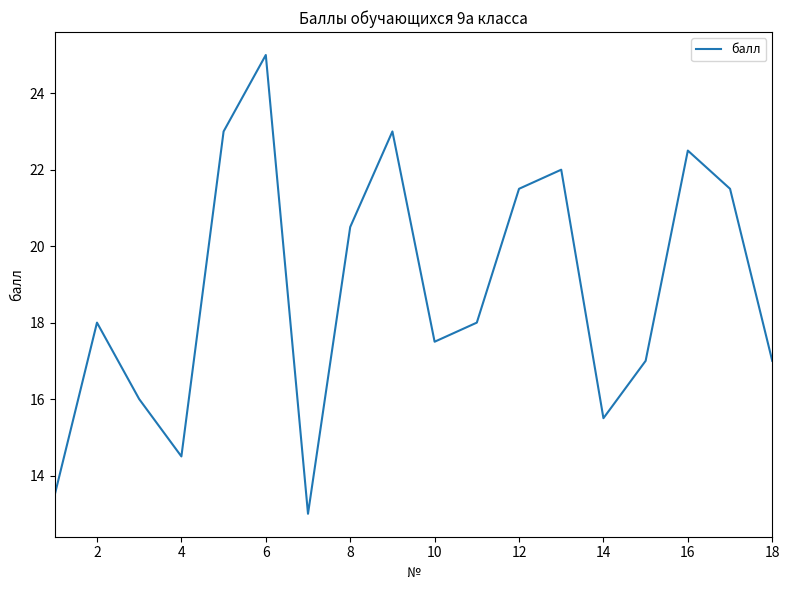

Does the chart display data point markers on the line(s)?

No